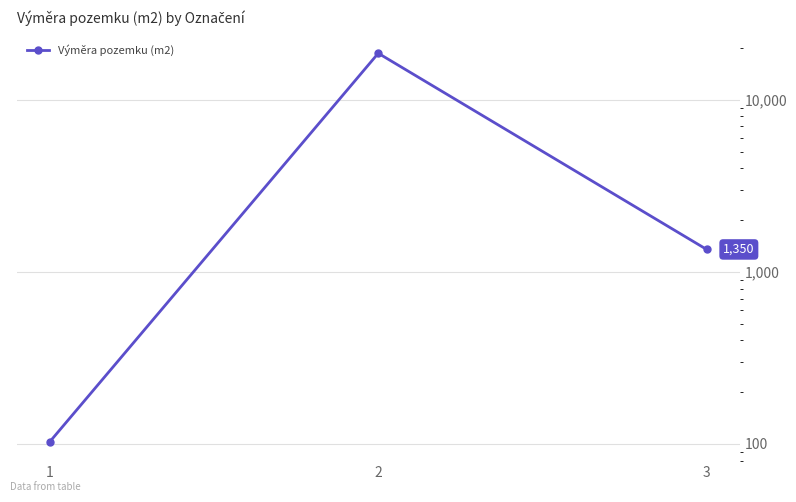

What is the sum of all values?

20097